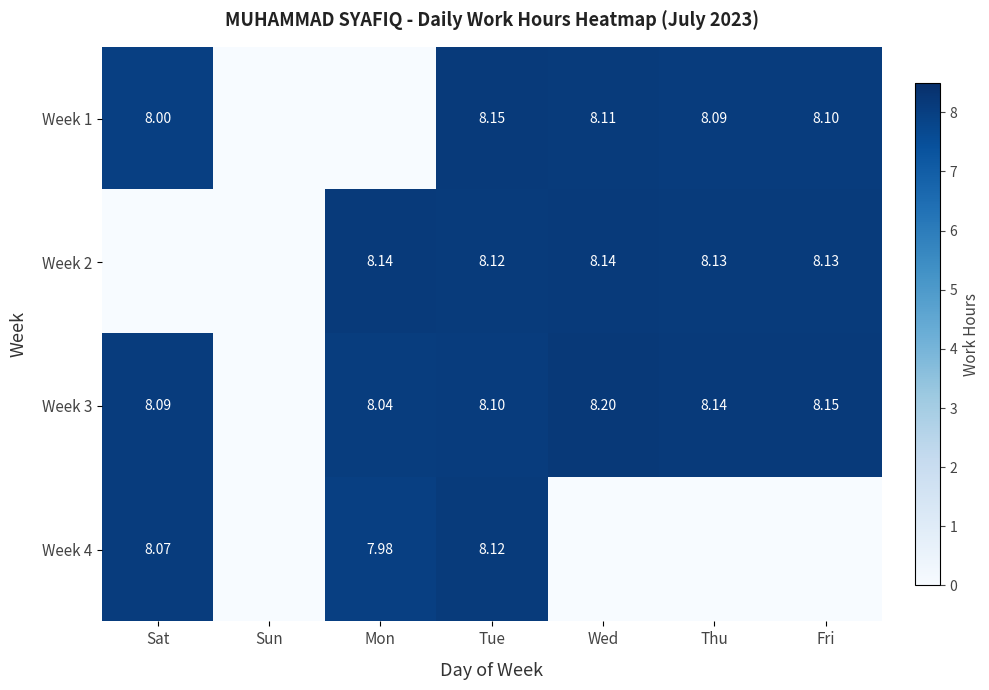

Is the value of Week 2 at Tue greater than the value of Week 1 at Sat?

Yes